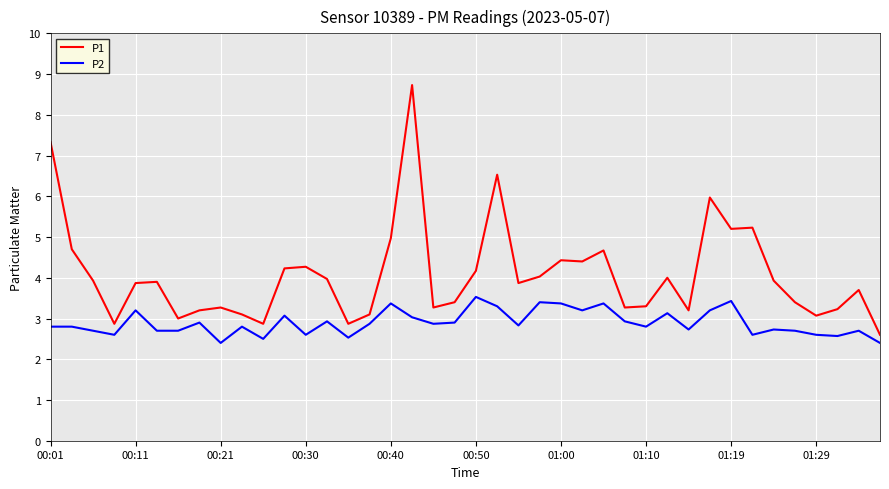

Does the chart have visible grid lines?

Yes